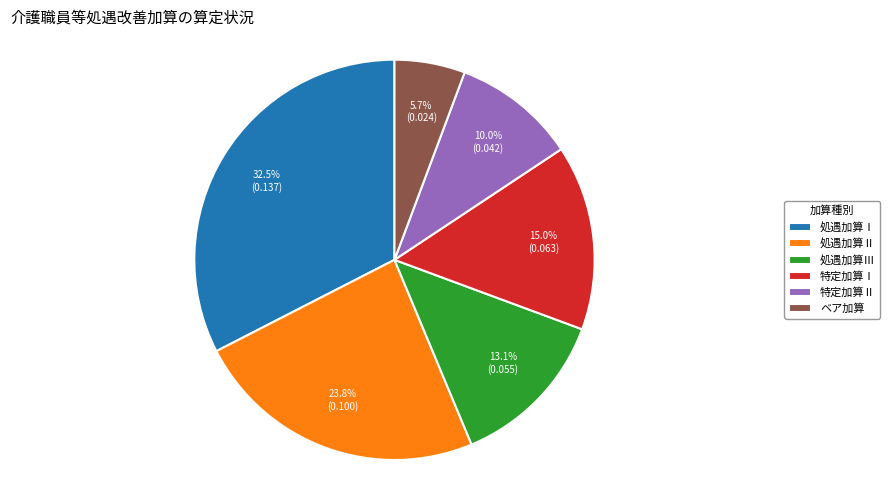

Which slice is the smallest?

ベア加算